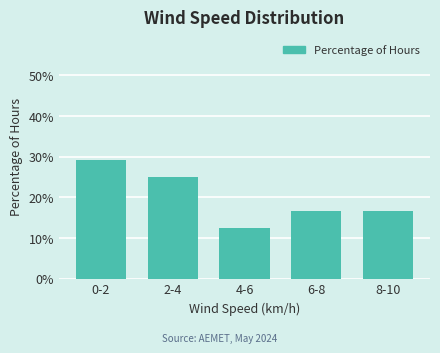

Reading left to right, list all the values displayed in this chart.

0-2=29.2	2-4=25.0	4-6=12.5	6-8=16.7	8-10=16.7